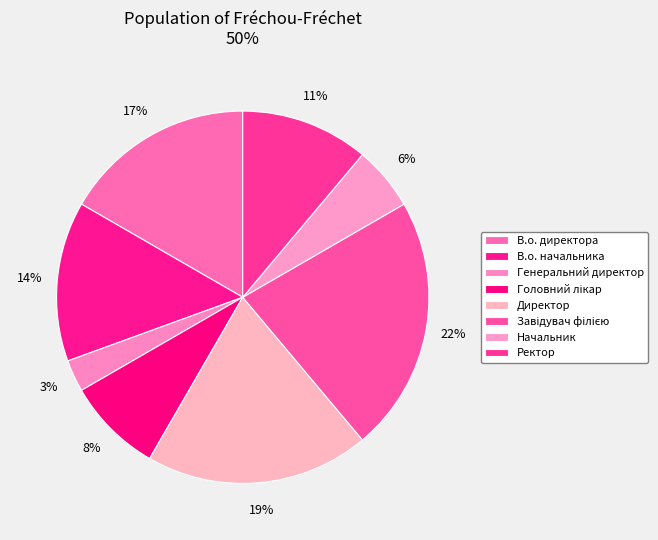

To the nearest percent, what is the difference between the largest and smallest slice percentages?

19%